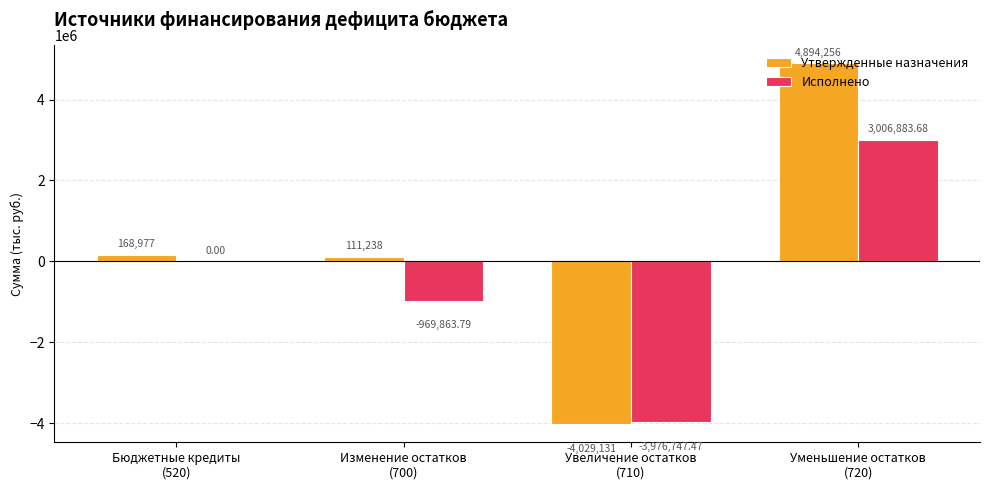

Which label corresponds to the largest value in the chart?

Уменьшение остатков
(720)